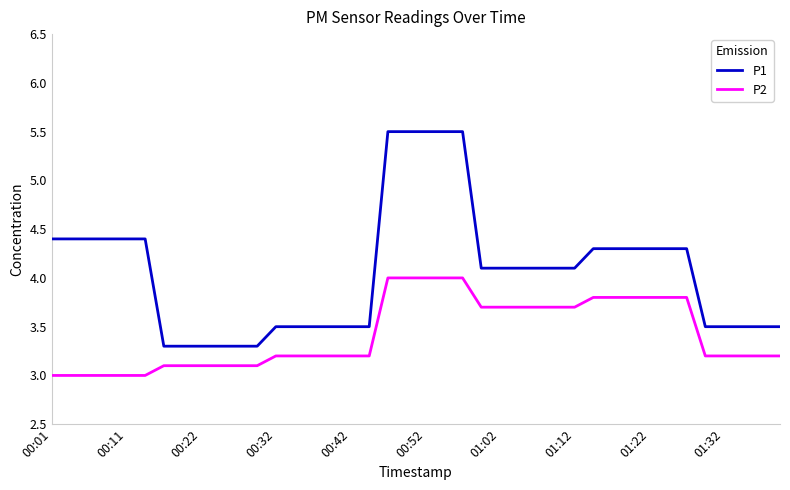

Which series has the largest range (max minus min)?

P1